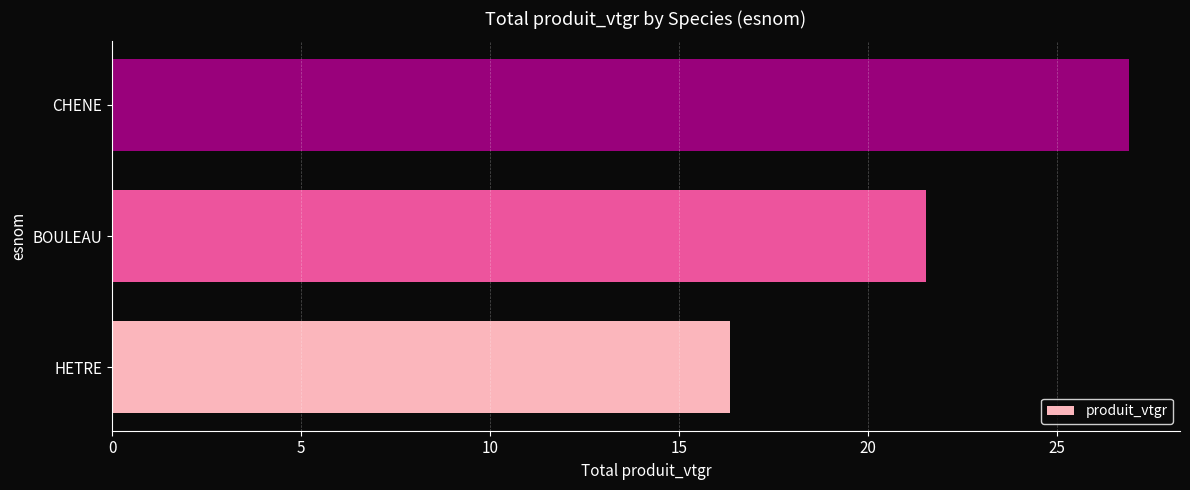

At which label is the value closest to 21?

BOULEAU